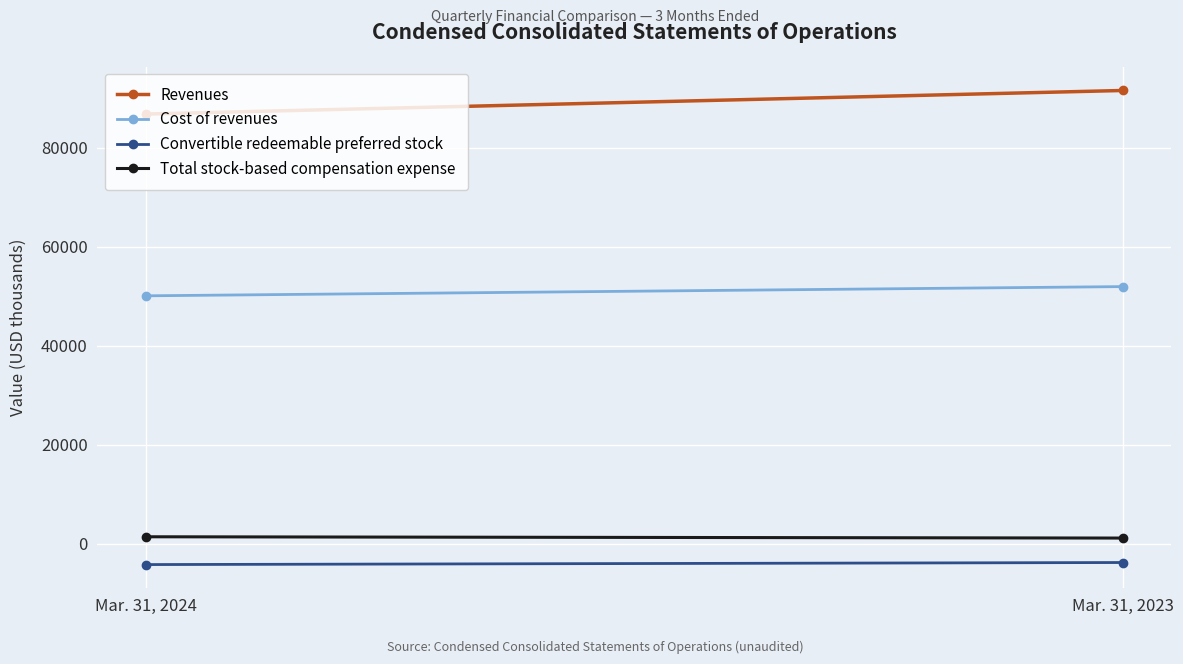

What is the average value of the Convertible redeemable preferred stock series?

-4032